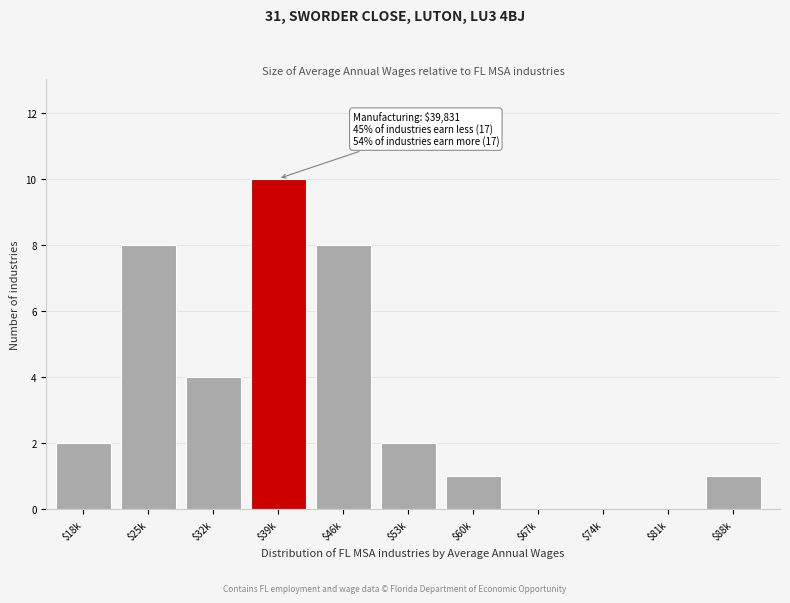

Which category has the highest value across all series?

$39k